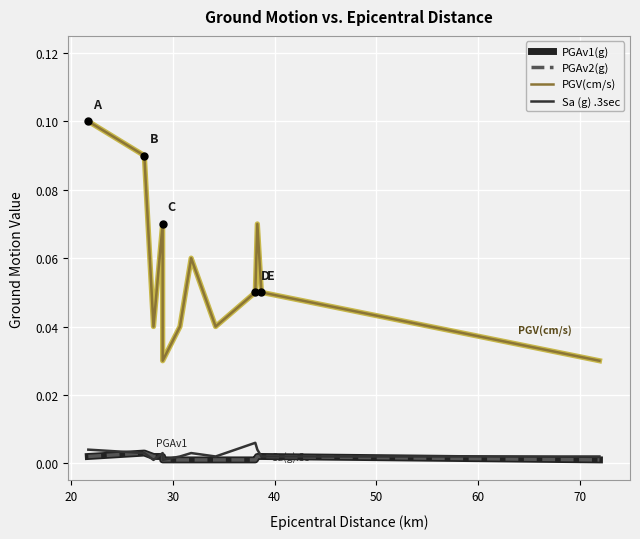

List the series in order of their peak value, lowest first.

PGAv1(g), PGAv2(g), Sa (g) .3sec, PGV(cm/s)